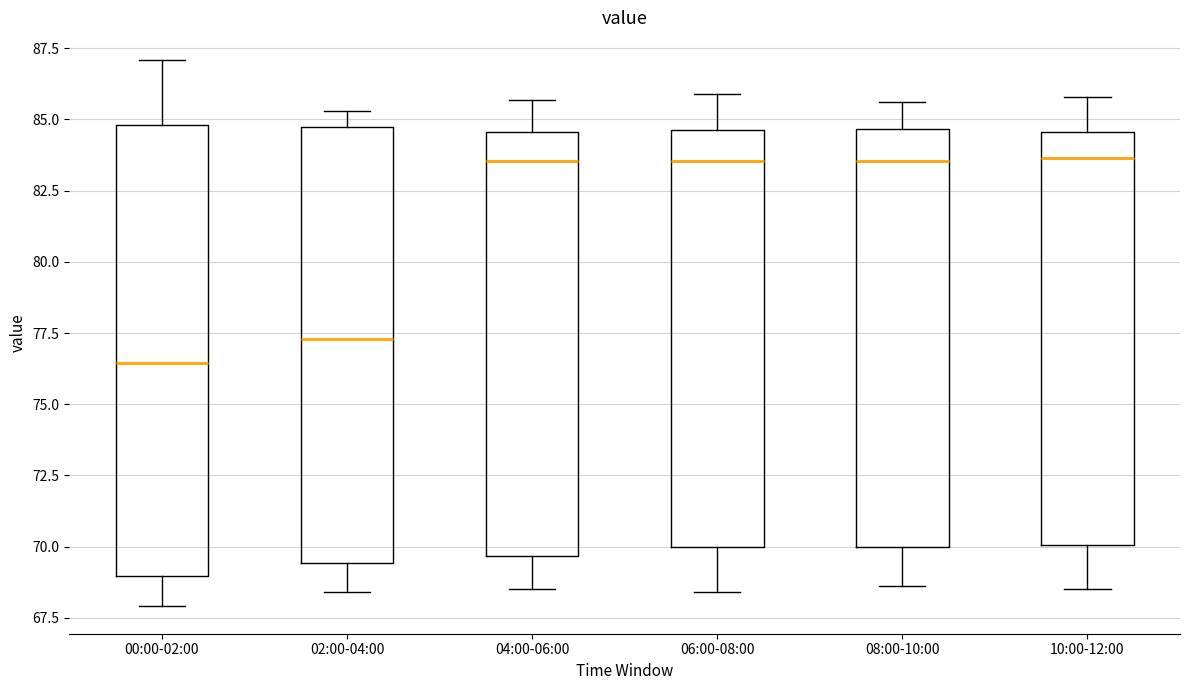

Where is the upper edge of the box for 06:00-08:00 on the y-axis? The values are not printed on the chart, so give them approximately, as read against the axis.

84.5